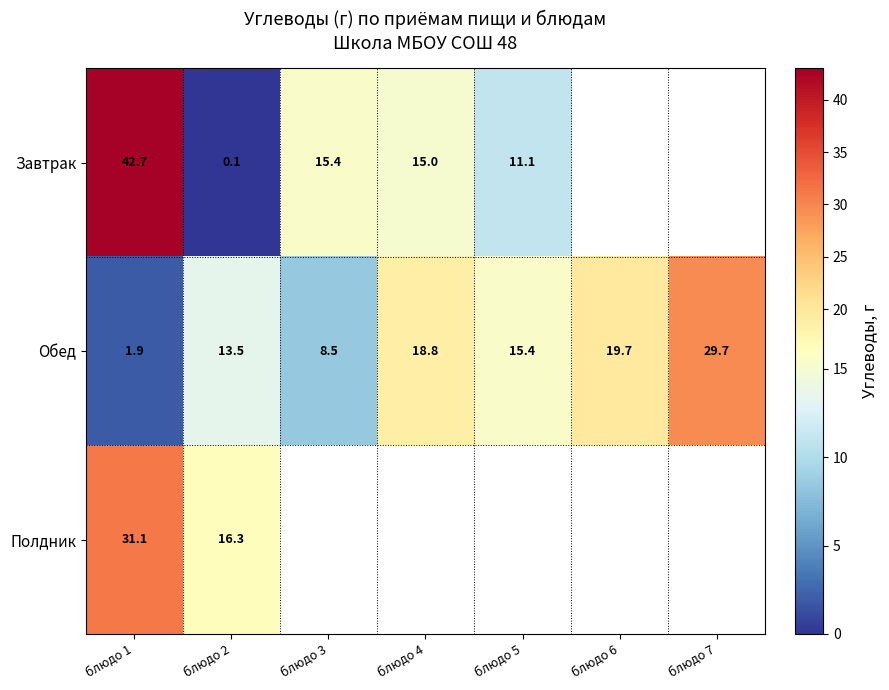

What is the difference between the maximum and minimum values in the Обед series?

27.8